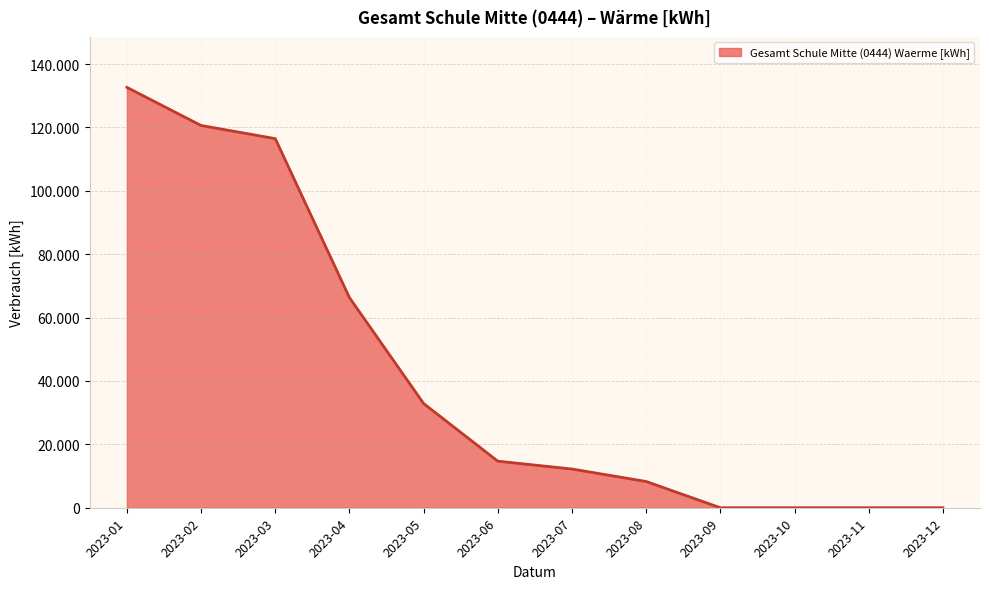

Reading right to left, transcribe all the data shown in this chart.

2023-12=0	2023-11=0	2023-10=0	2023-09=0	2023-08=8280	2023-07=12220	2023-06=14690	2023-05=32880	2023-04=66300	2023-03=116470	2023-02=120610	2023-01=132640